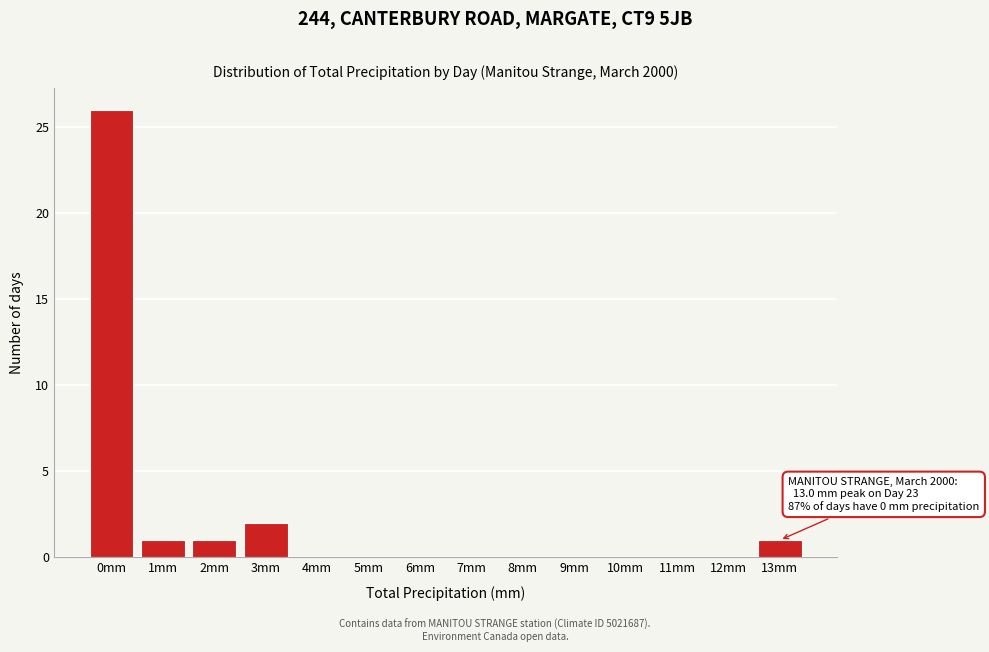

Reading left to right, what are all the values shown in this chart?

0mm=26	1mm=1	2mm=1	3mm=2	4mm=0	5mm=0	6mm=0	7mm=0	8mm=0	9mm=0	10mm=0	11mm=0	12mm=0	13mm=1